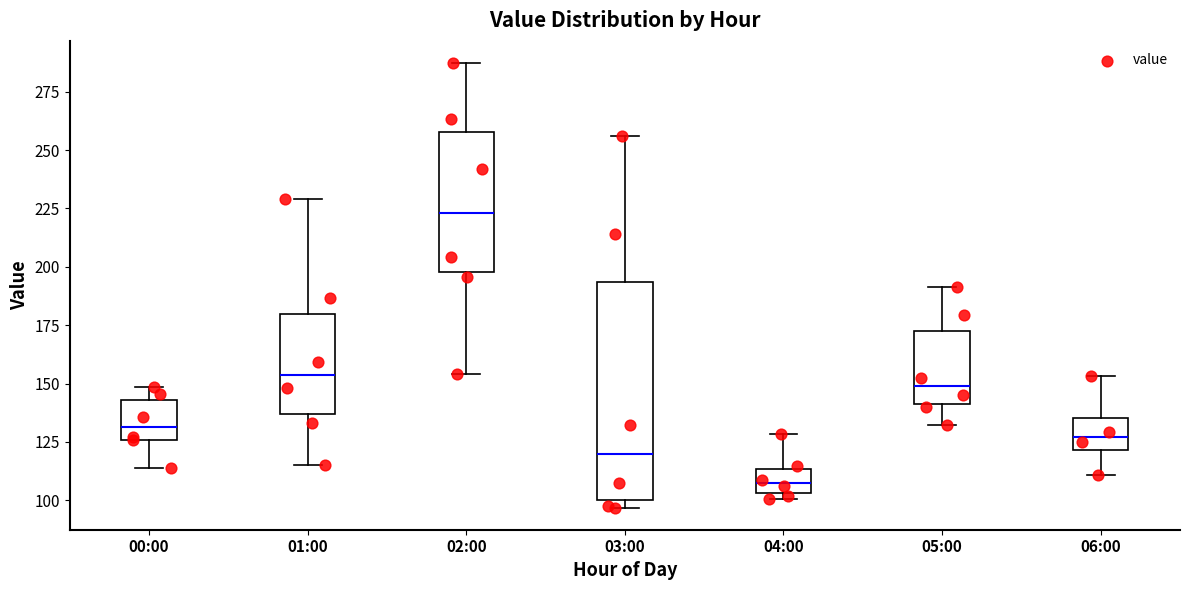

Which box's median line is the highest?

02:00